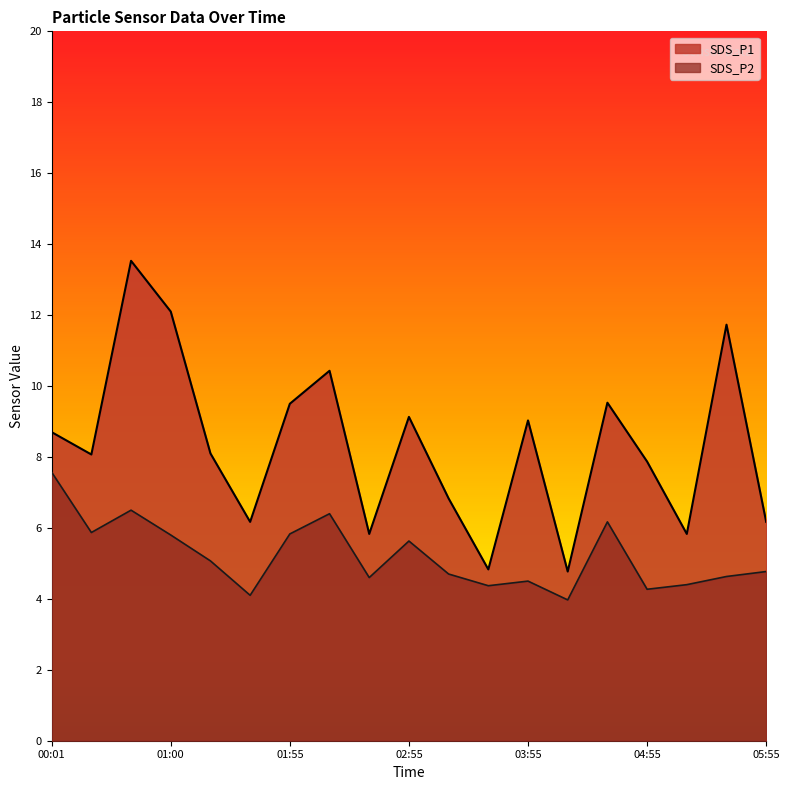

True or false: SDS_P1 and SDS_P2 cross at least once.

False